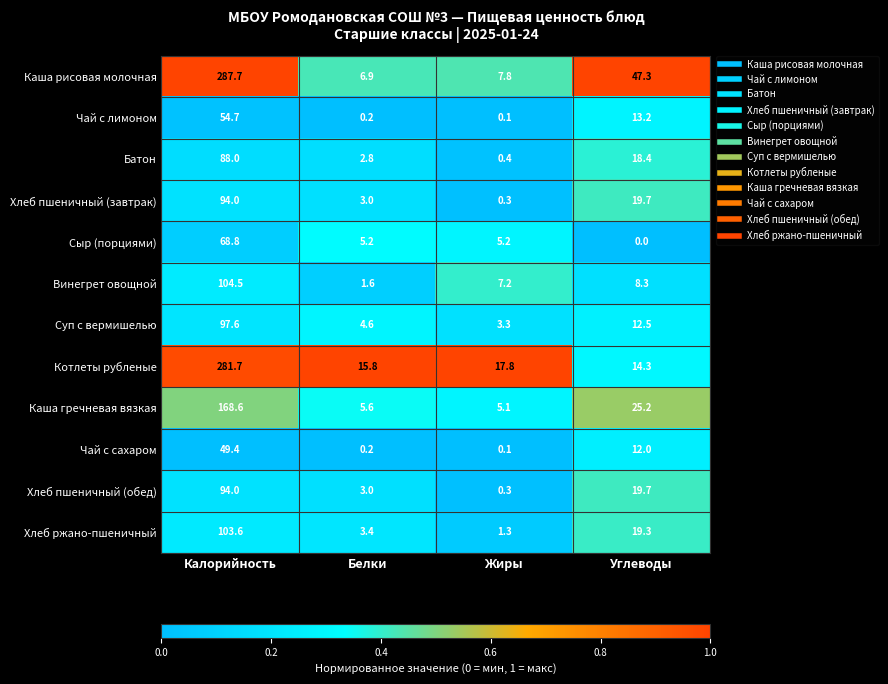

At which category does the chart reach its peak across all series?

Калорийность